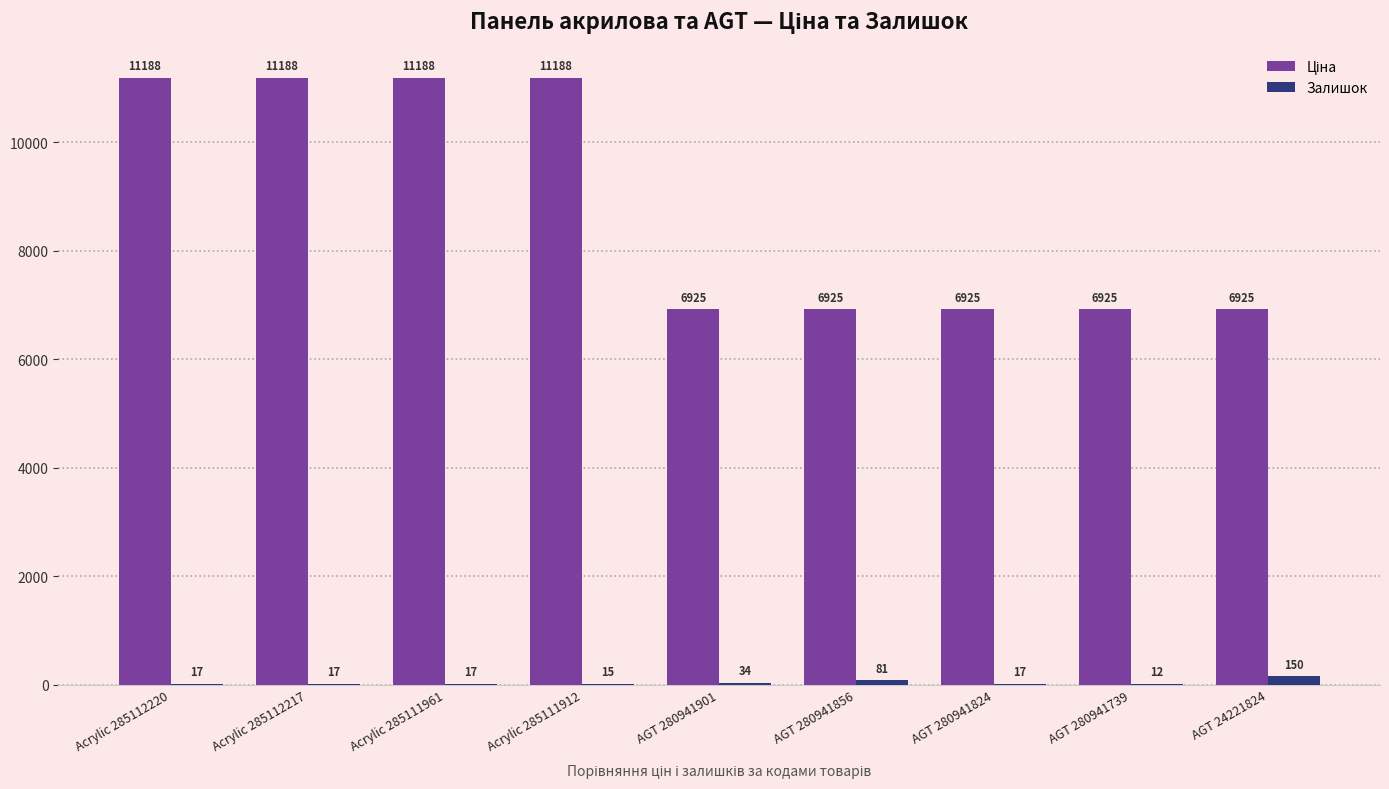

The value of Залишок at Acrylic 285111912 is 15.0. True or false?

True